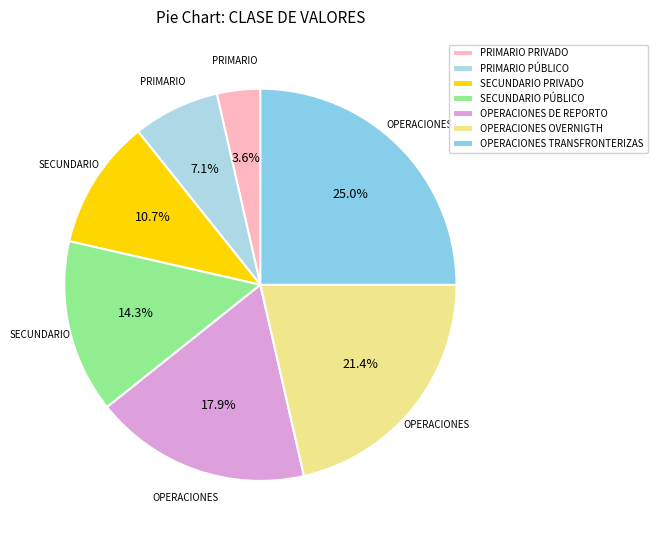

Count the number of slices in the pie.

7